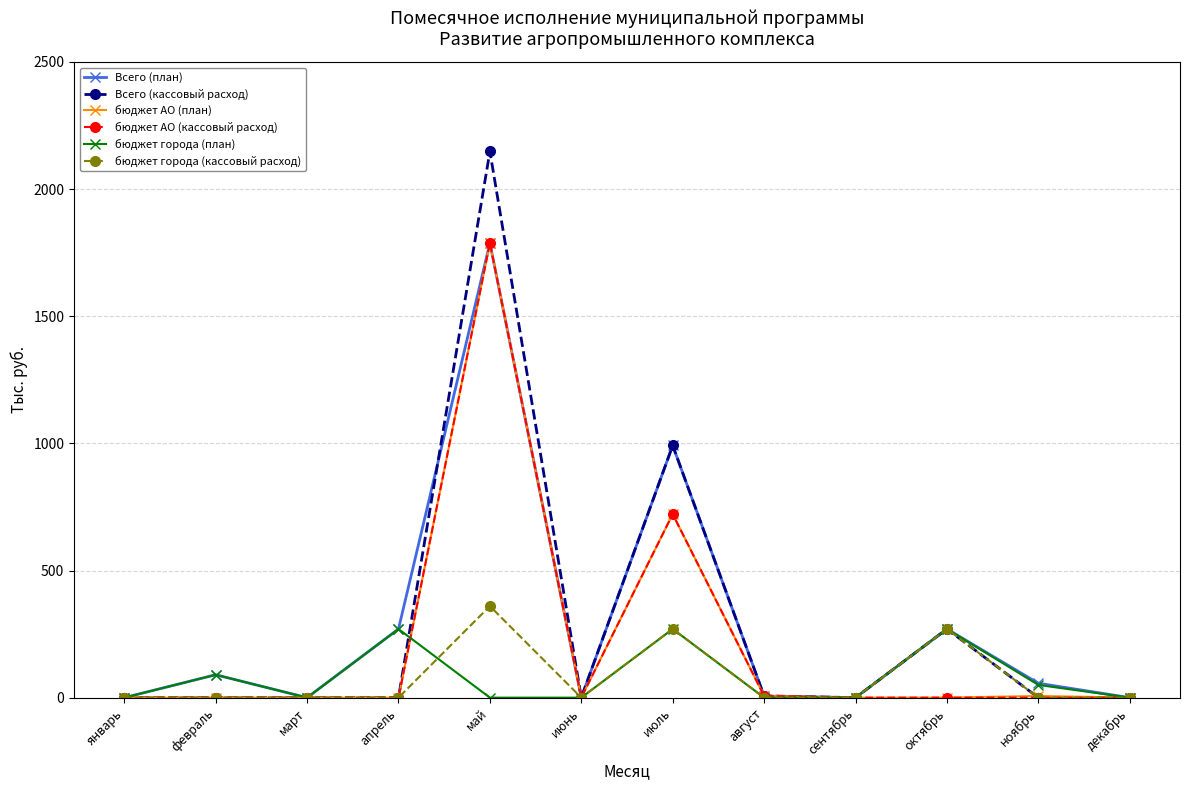

Count the бюджет города (кассовый расход) values in the range 0 to 270.

11